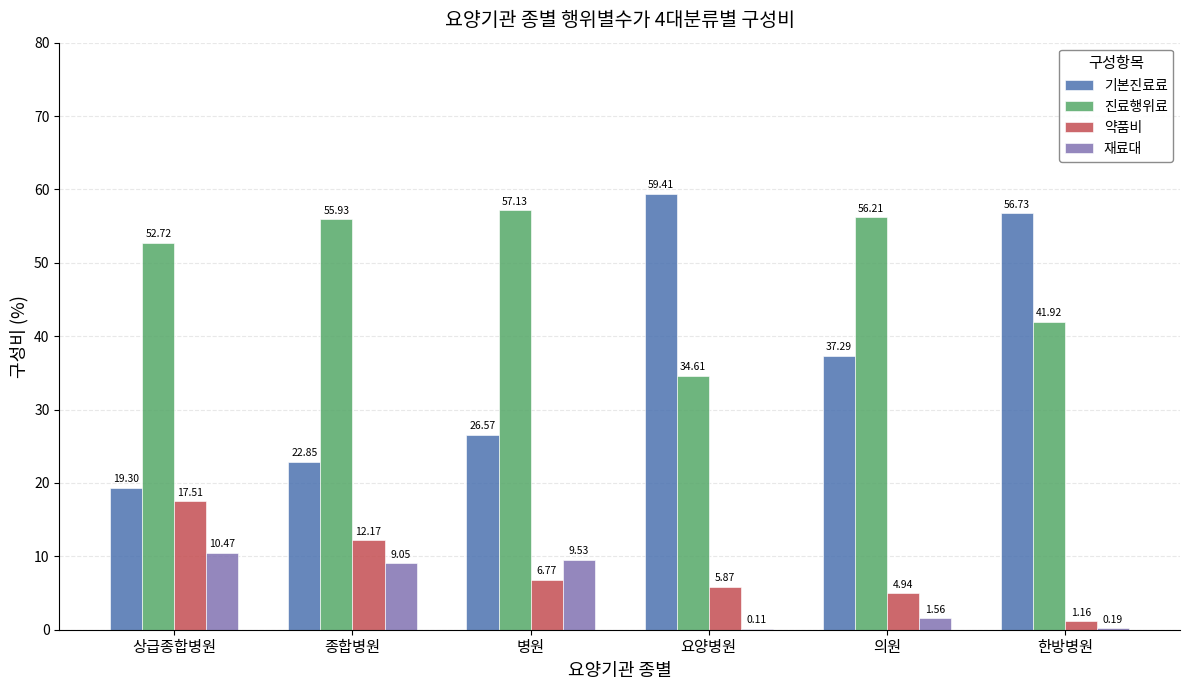

What is the total value across all series at 종합병원?

100.0